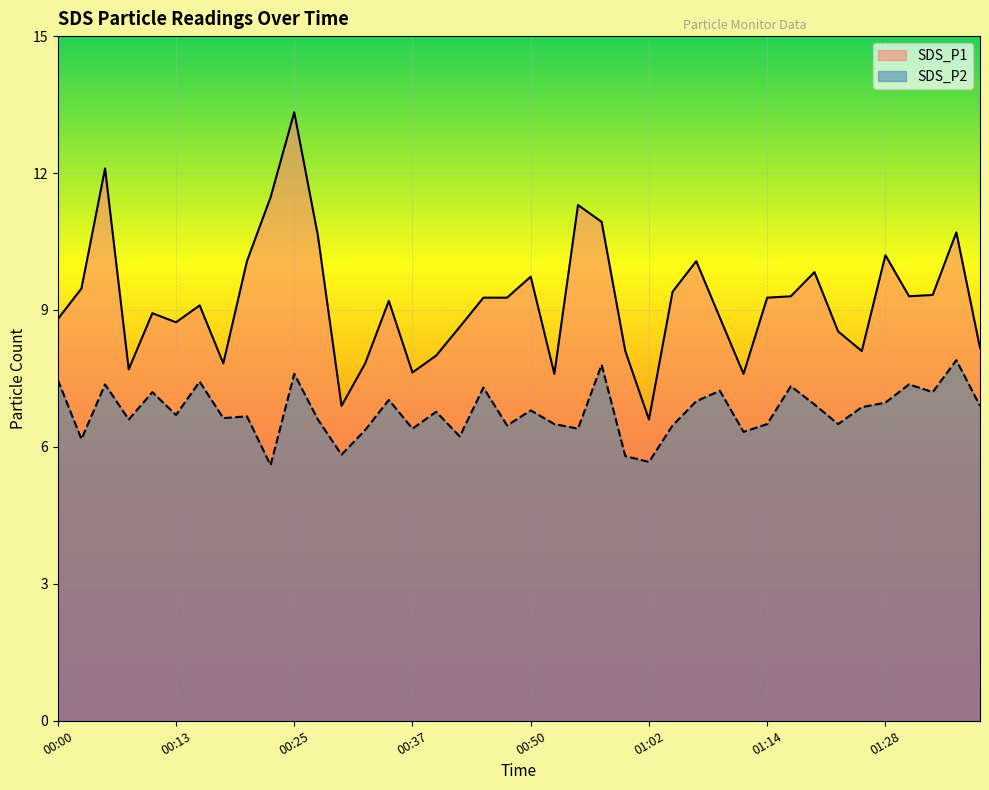

At which category does the chart reach its peak across all series?

00:25